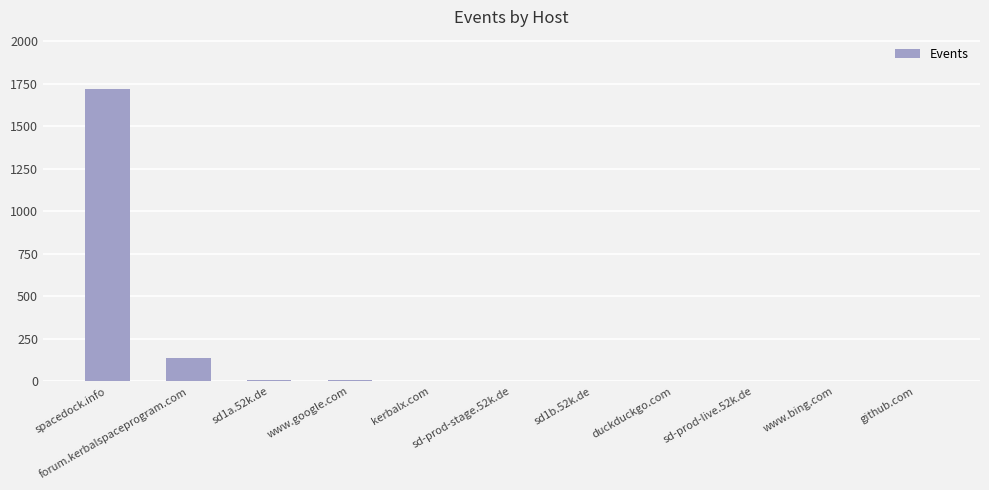

What is the greatest value displayed?

1717